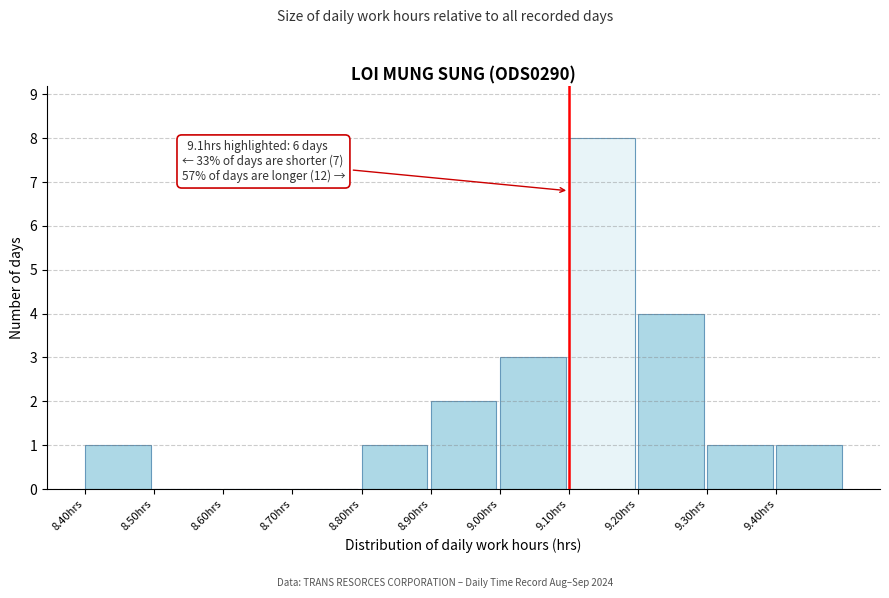

Over which range of the x-axis is the bar tallest?

9.1 to 9.2